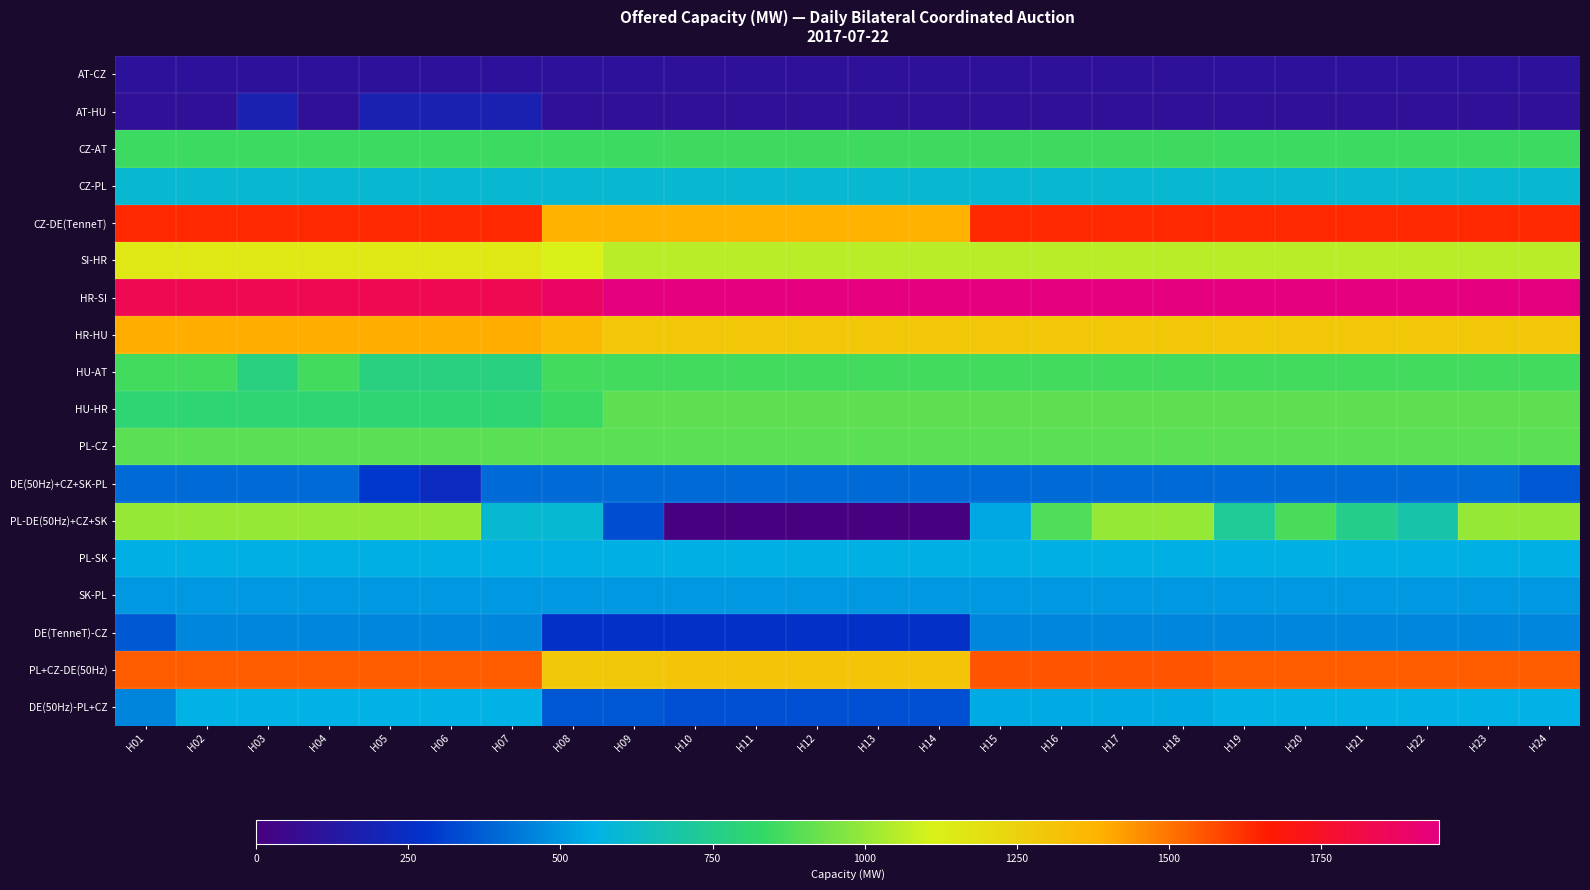

Which series has the largest total across all categories?

HR-SI